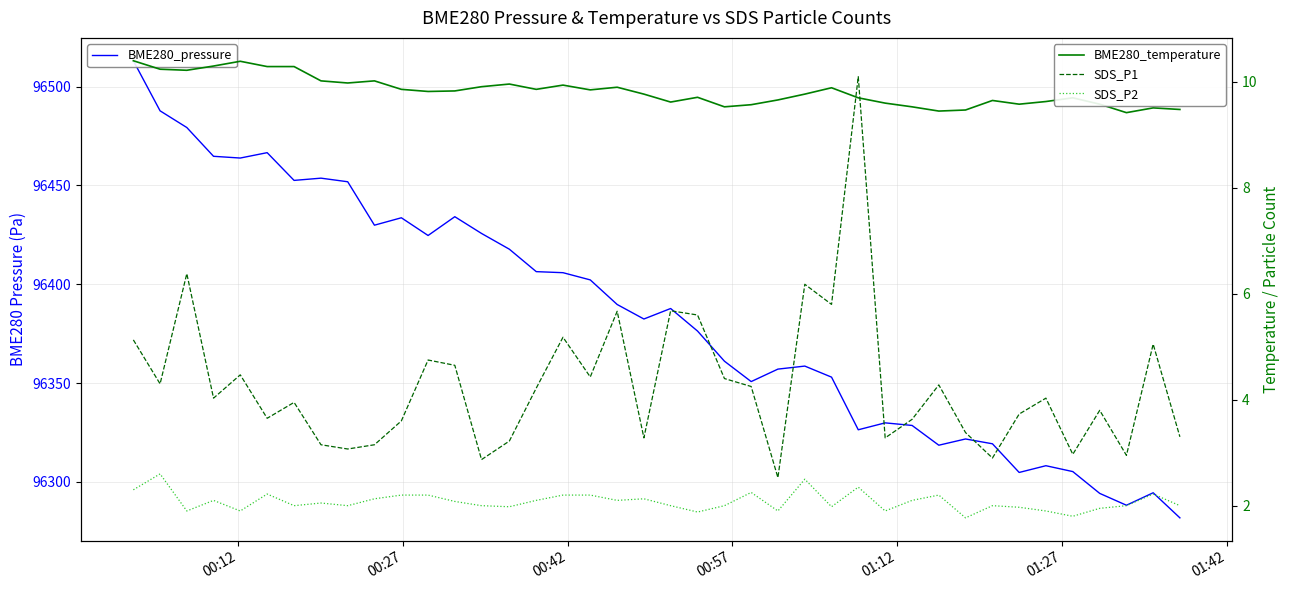

What is the difference between the maximum and minimum values in the SDS_P1 series?

7.6